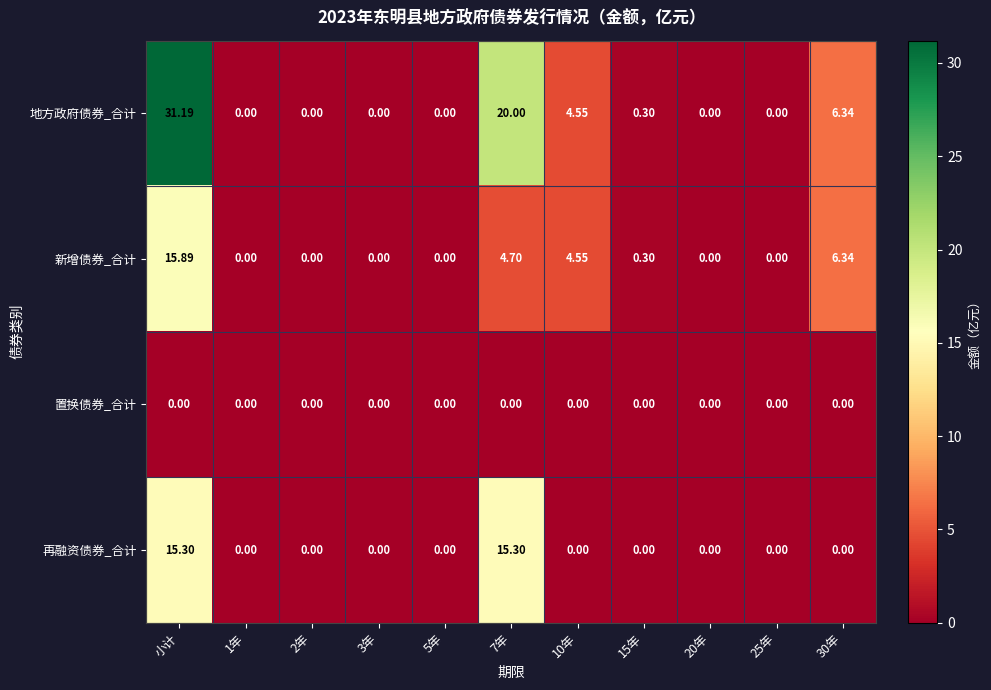

At which category is the sum across all series the highest?

小计